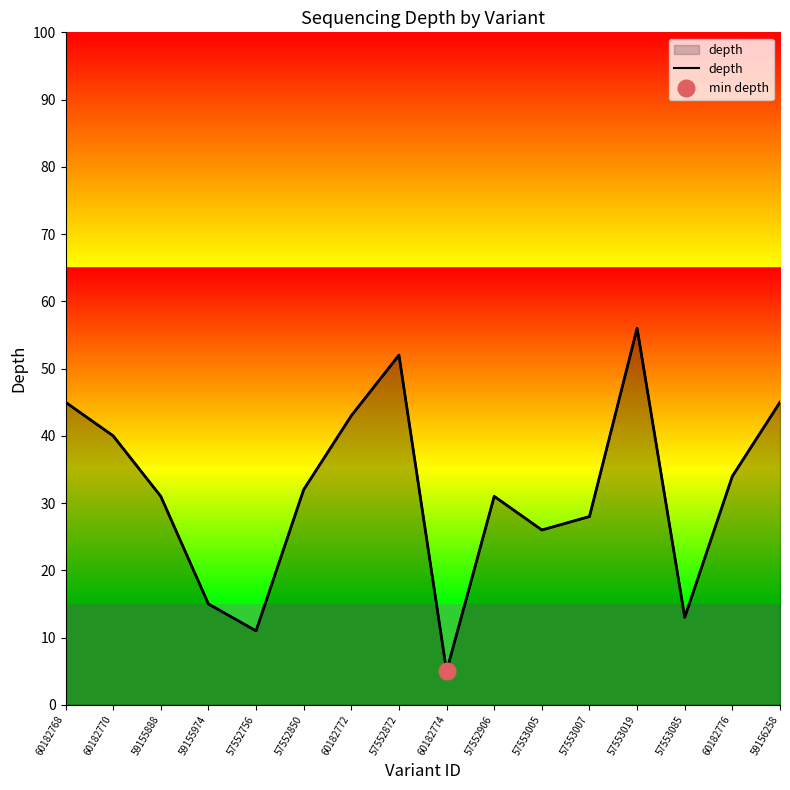

The chart shows a value of 5 at 60182774. True or false?

True